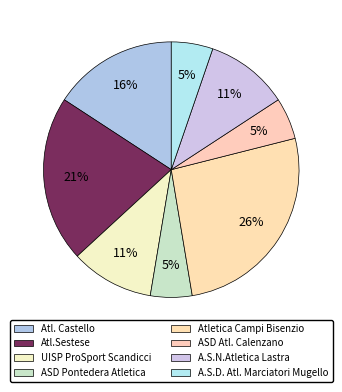

Which slice is the smallest?

ASD Pontedera Atletica